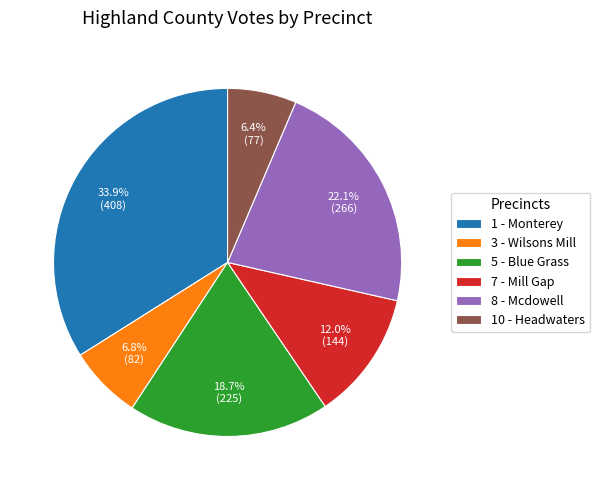

To the nearest percent, what percentage of the pie is 8 - Mcdowell?

22%